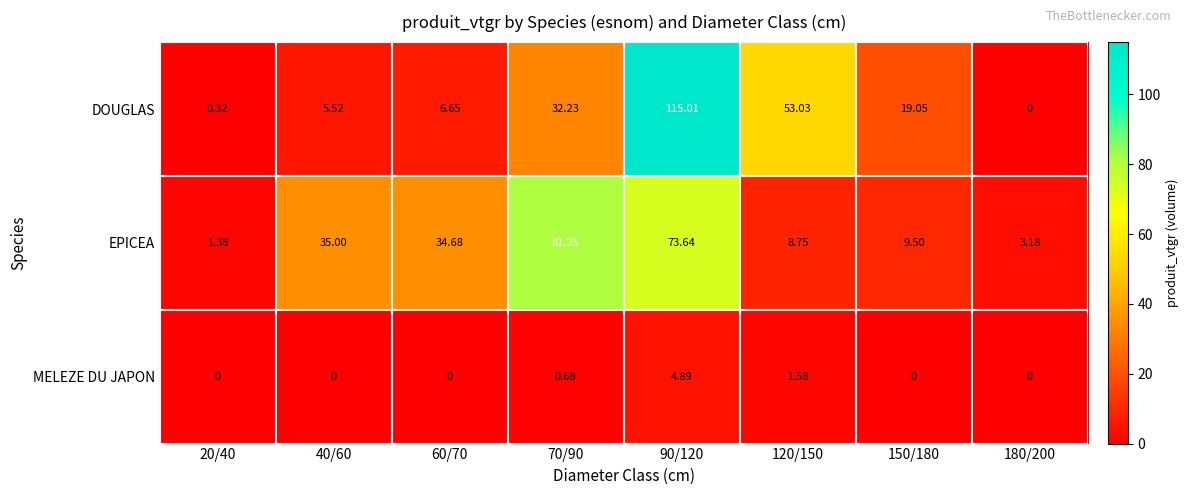

Which series has the largest total across all categories?

EPICEA